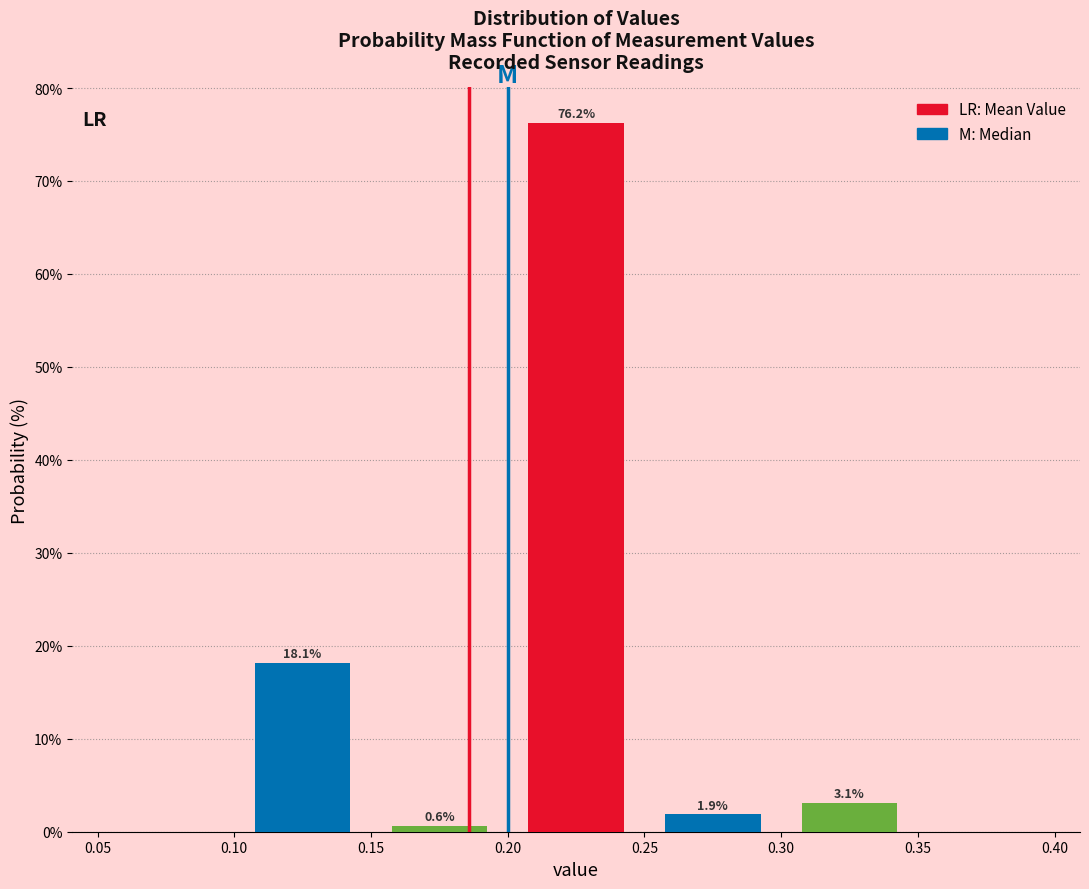

Over which range of the x-axis is the bar tallest?

0.20 to 0.25